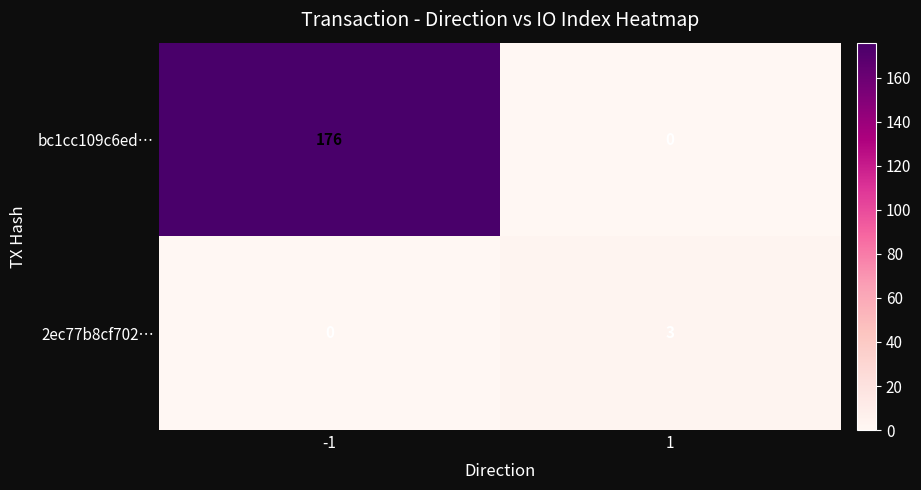

How many data points does each series have?

2